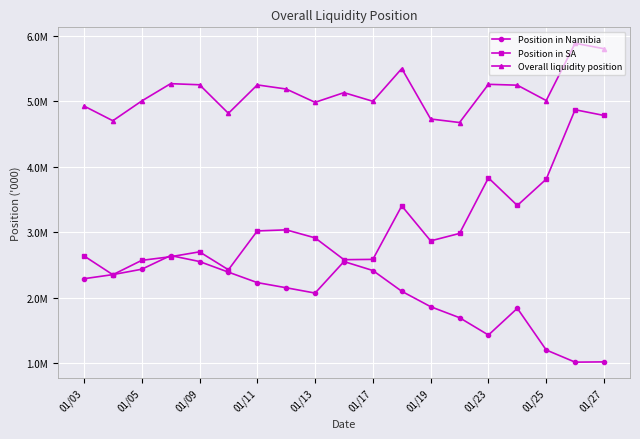

Does the chart have visible grid lines?

Yes